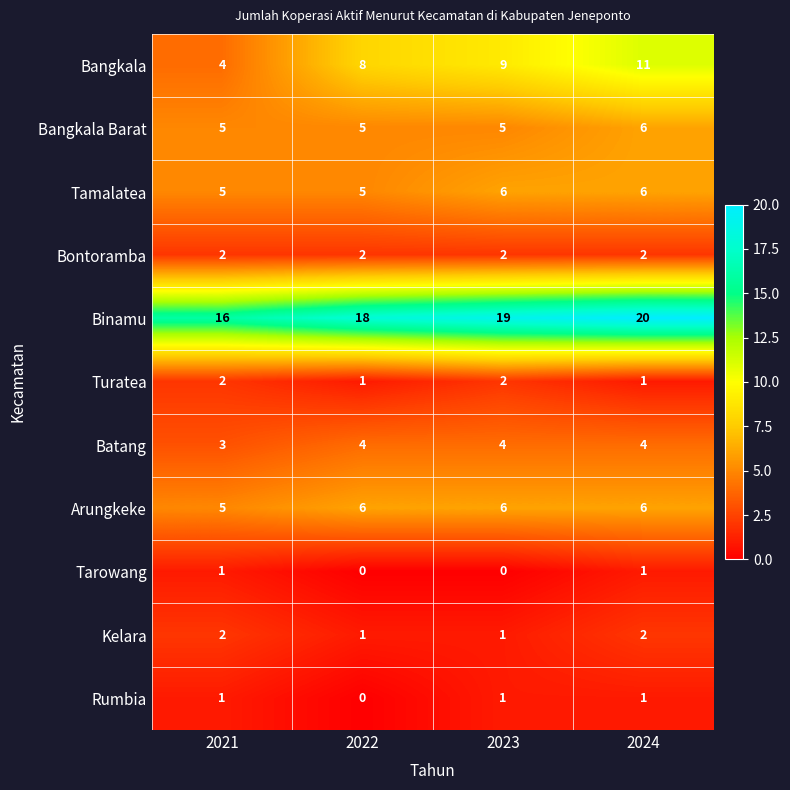

Read the Binamu value at 2021.

16